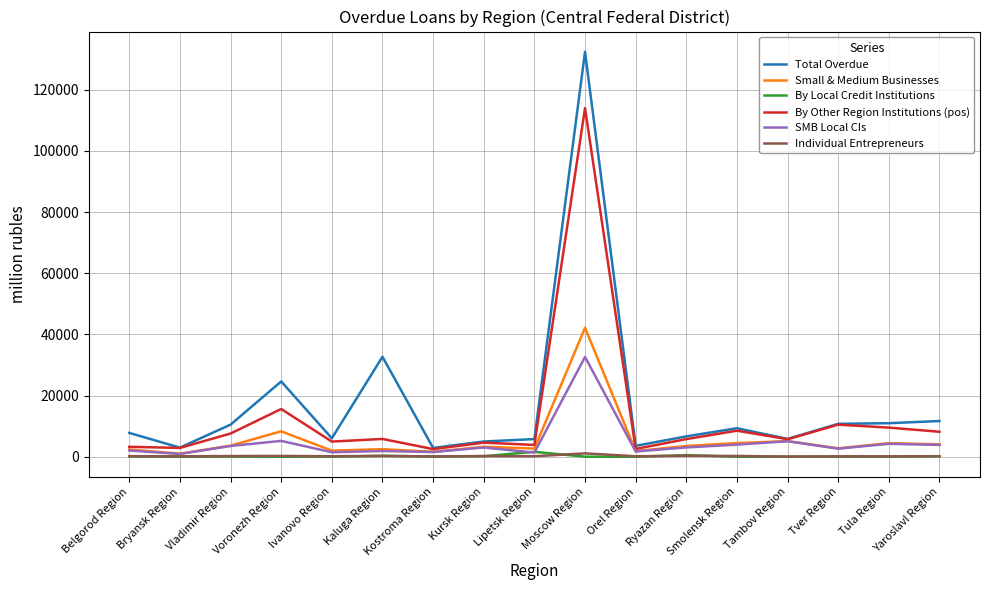

Which category has the highest value across all series?

Moscow Region